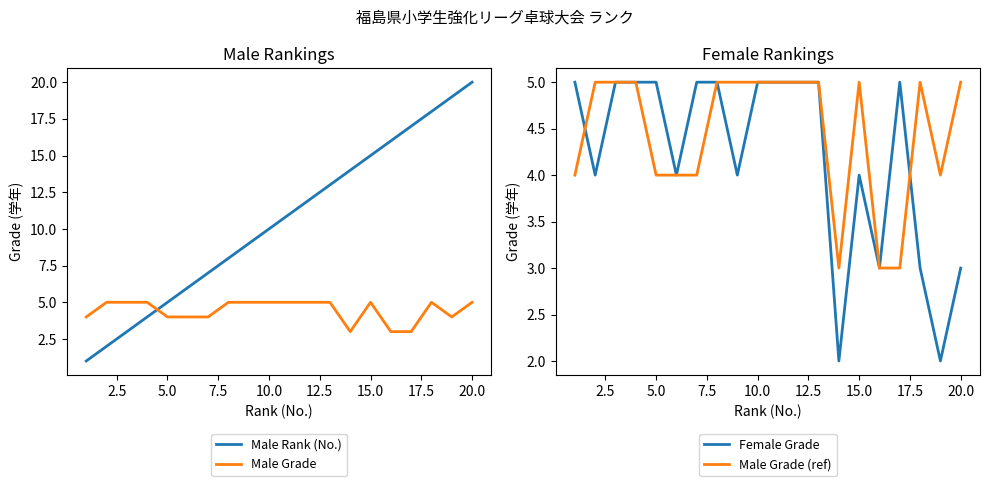

True or false: Male Grade has a value of 5 at 10.0.

True